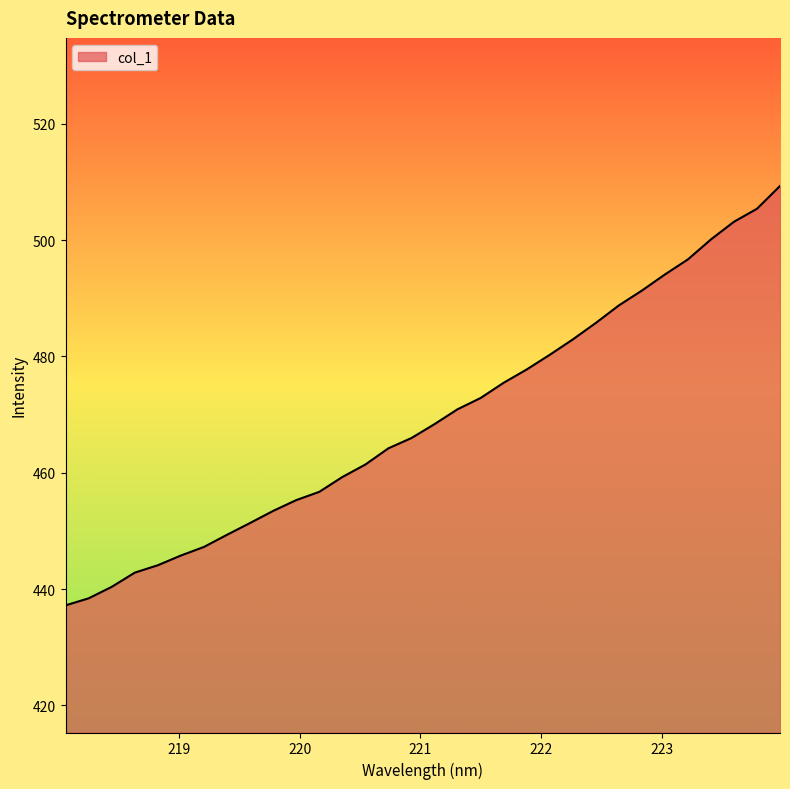

What is the smallest value displayed?

437.2